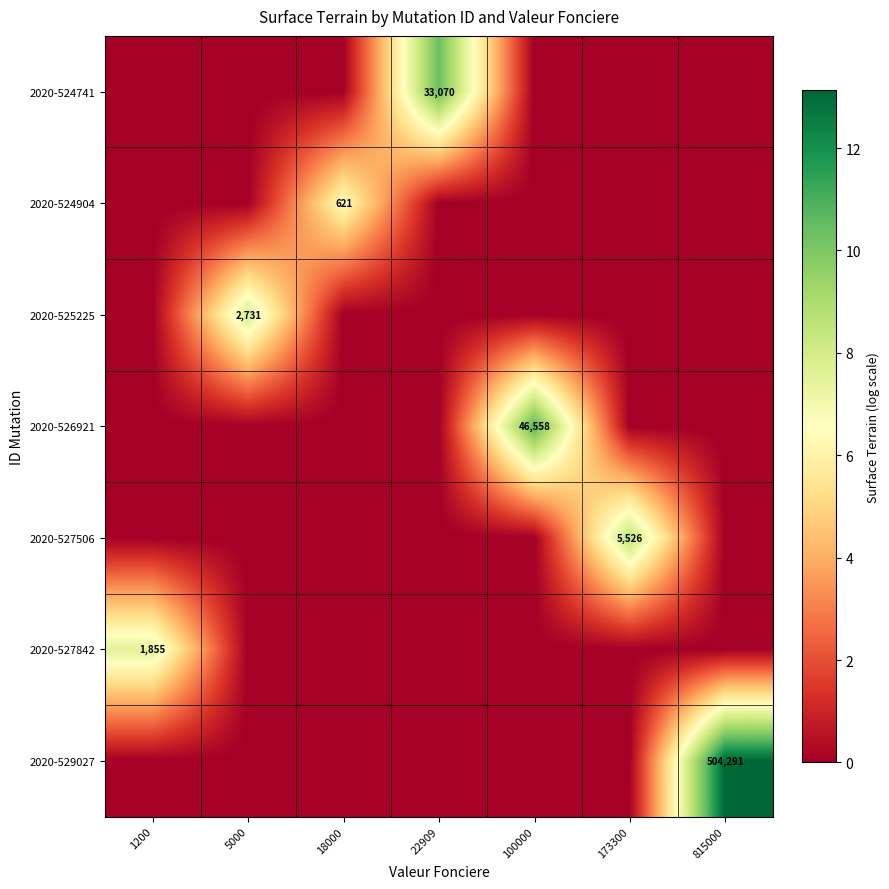

The 2020-525225 series shows 1487 at 5000. True or false?

False